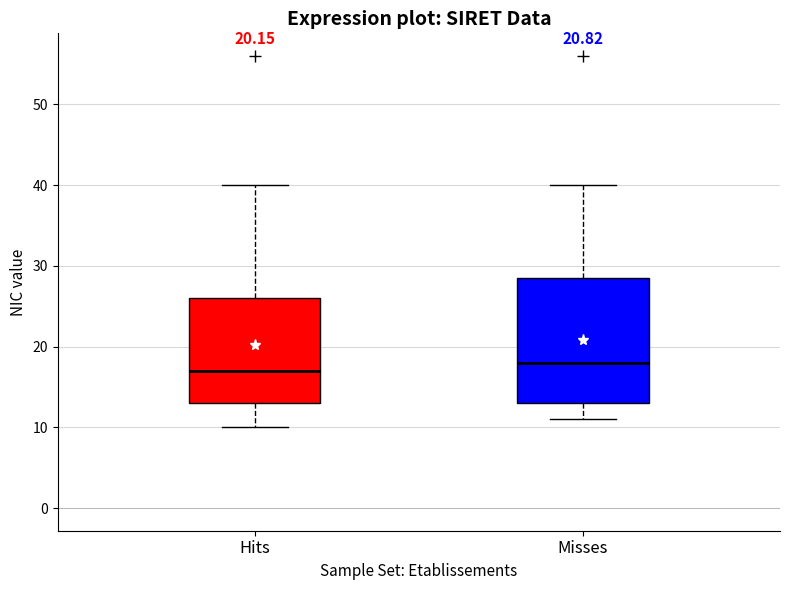

Reading left to right, read every box against the y-axis: the position of its median line, the range the box covers, and the ends of its whiskers. The values are not printed on the chart, so give them approximately, as read against the axis.

Hits: median 17, box 13 to 26, whiskers 10 to 40
Misses: median 18, box 13 to 29, whiskers 11 to 40